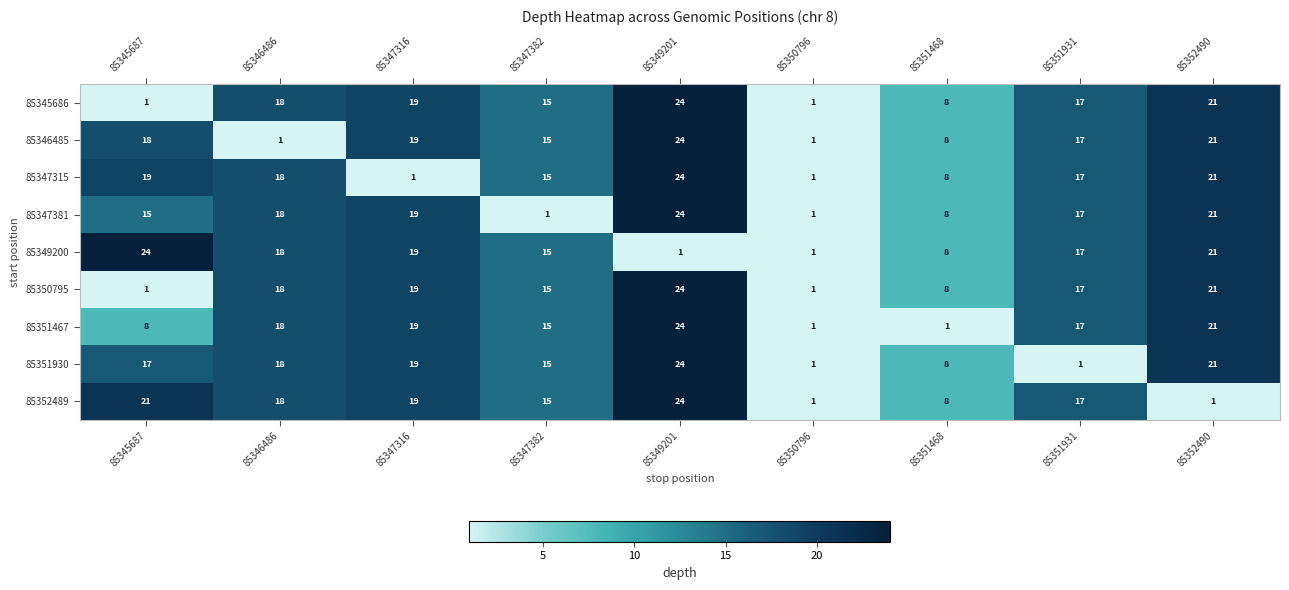

What is the difference between the 85346485 values at 85345687 and 85350796?

17